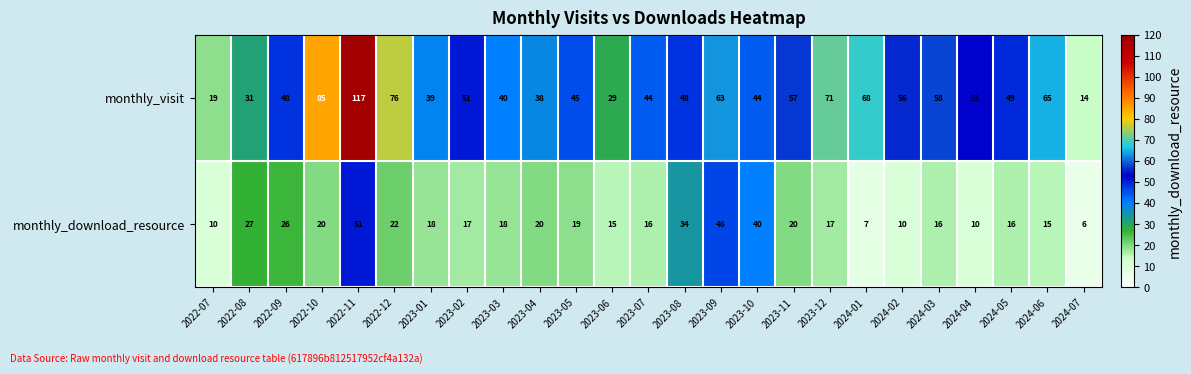

Between 2022-11 and 2024-05, which series saw the biggest shift?

monthly_visit